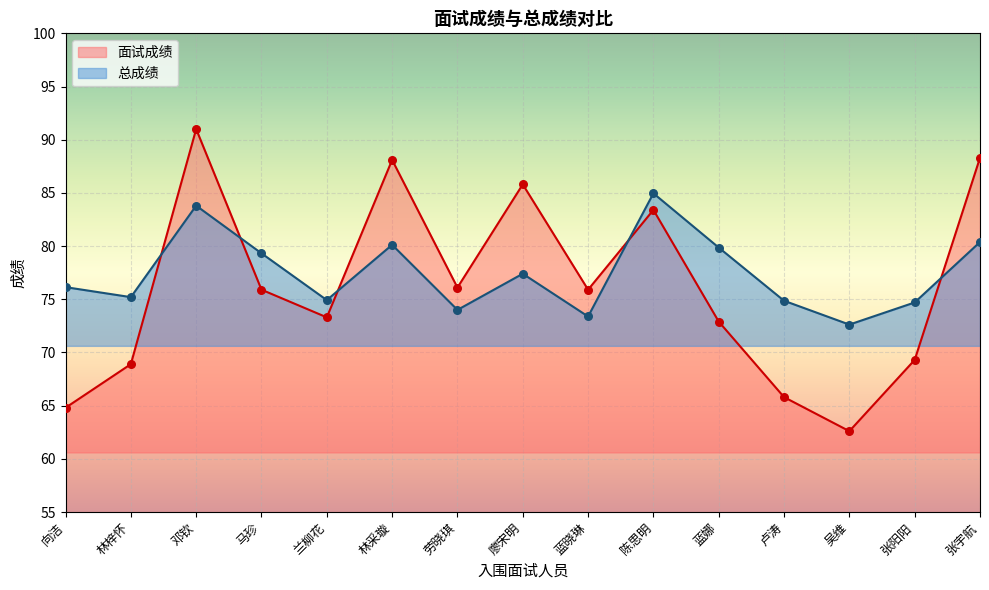

At which category is the sum across all series the highest?

邓钦